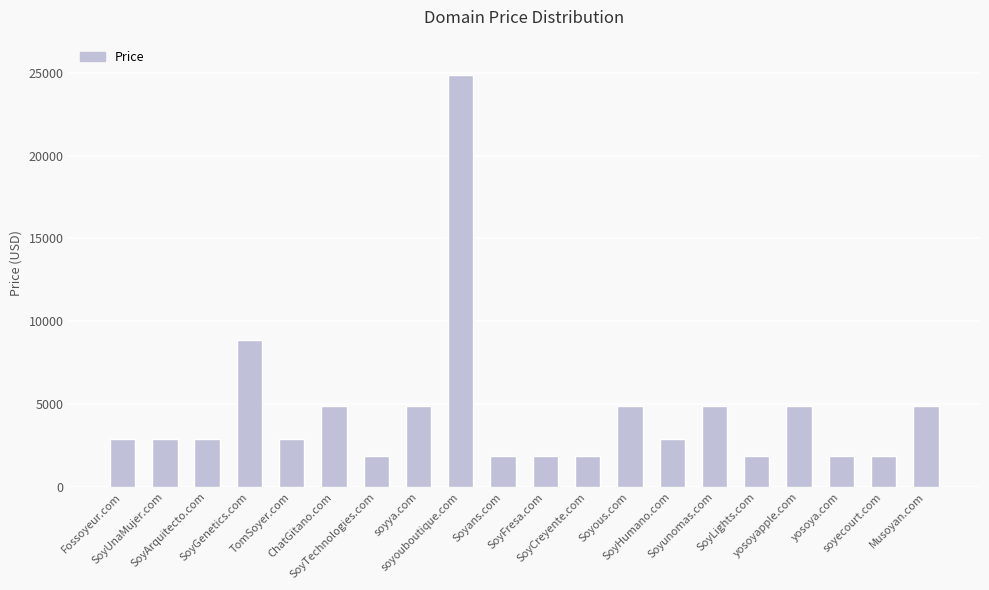

What position from the right is SoyArquitecto.com?

18